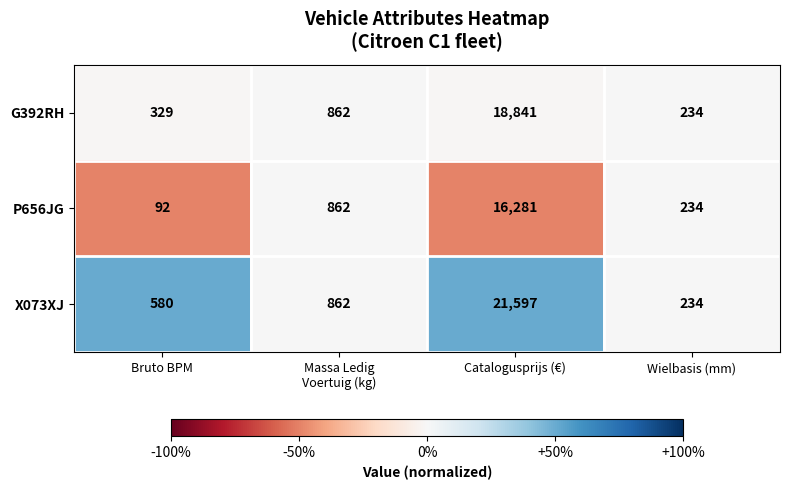

True or false: X073XJ has a value of 764 at Bruto BPM.

False